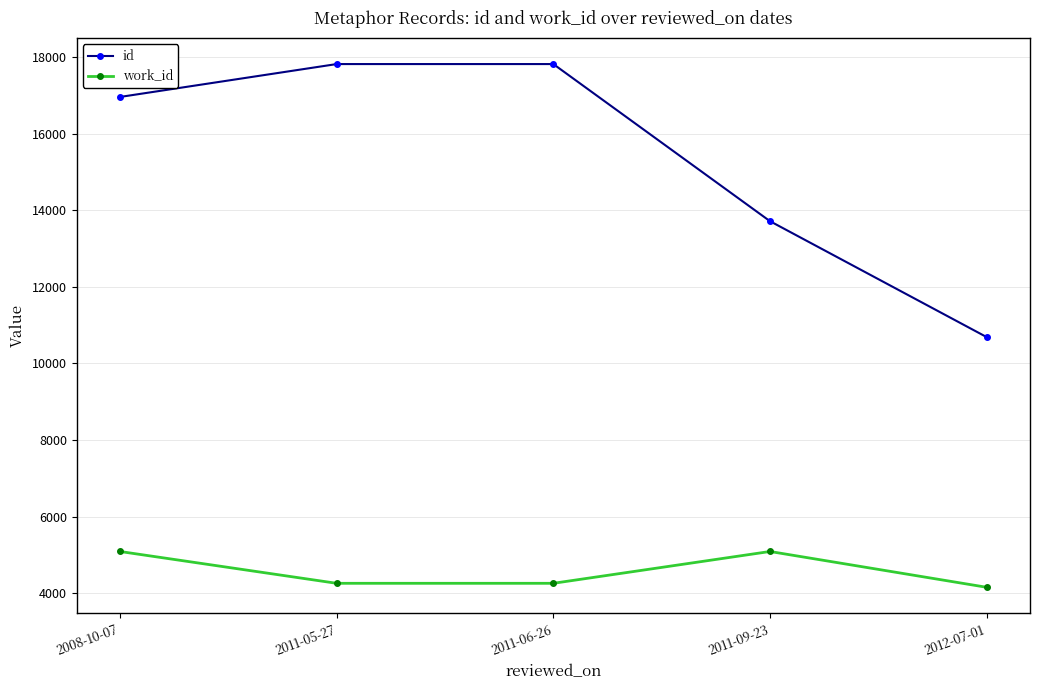

What is the label of the 4th point from the left?

2011-09-23